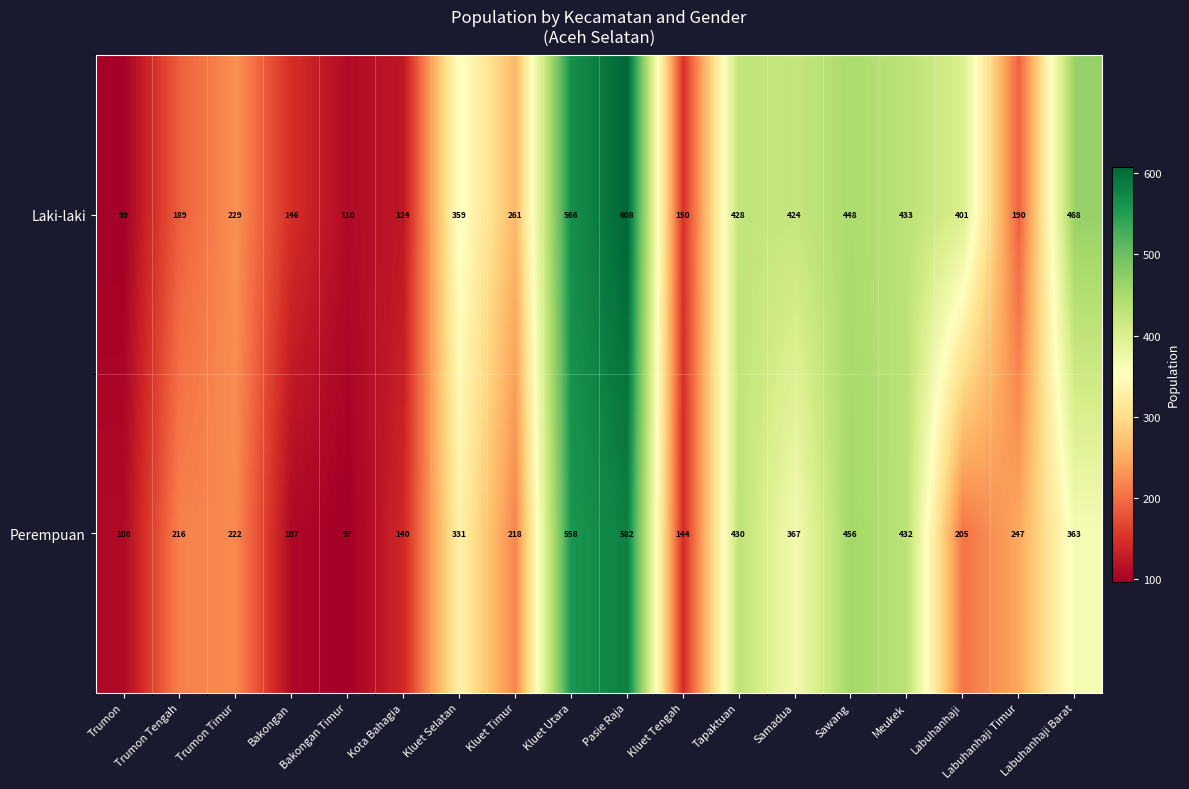

True or false: Laki-laki has a value of 229 at Trumon Timur.

True